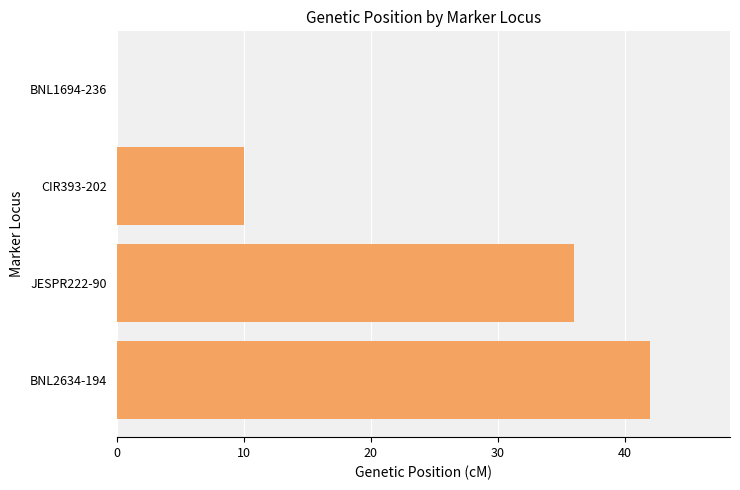

The value at CIR393-202 is 7. True or false?

False